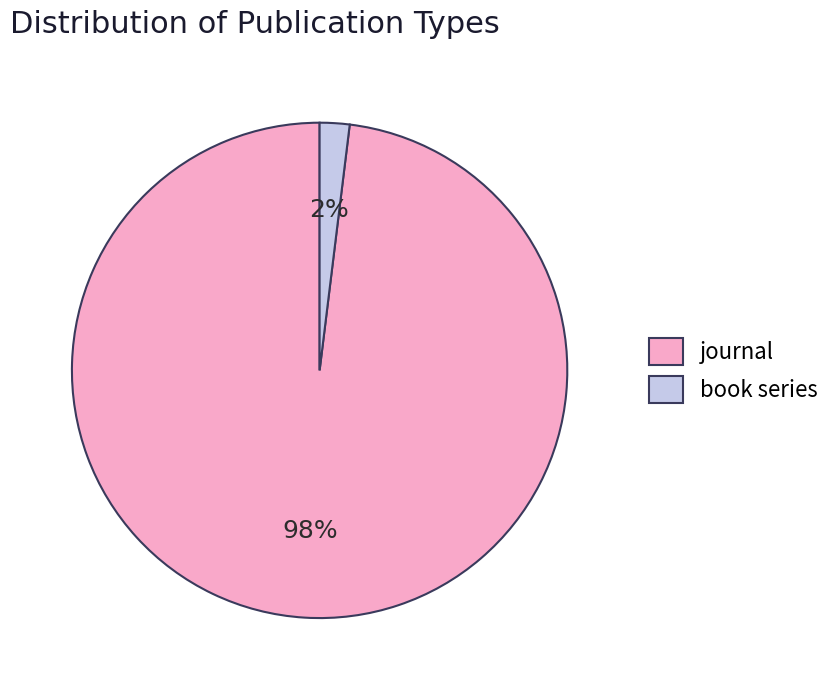

To the nearest percent, what percentage of the pie is book series?

2%